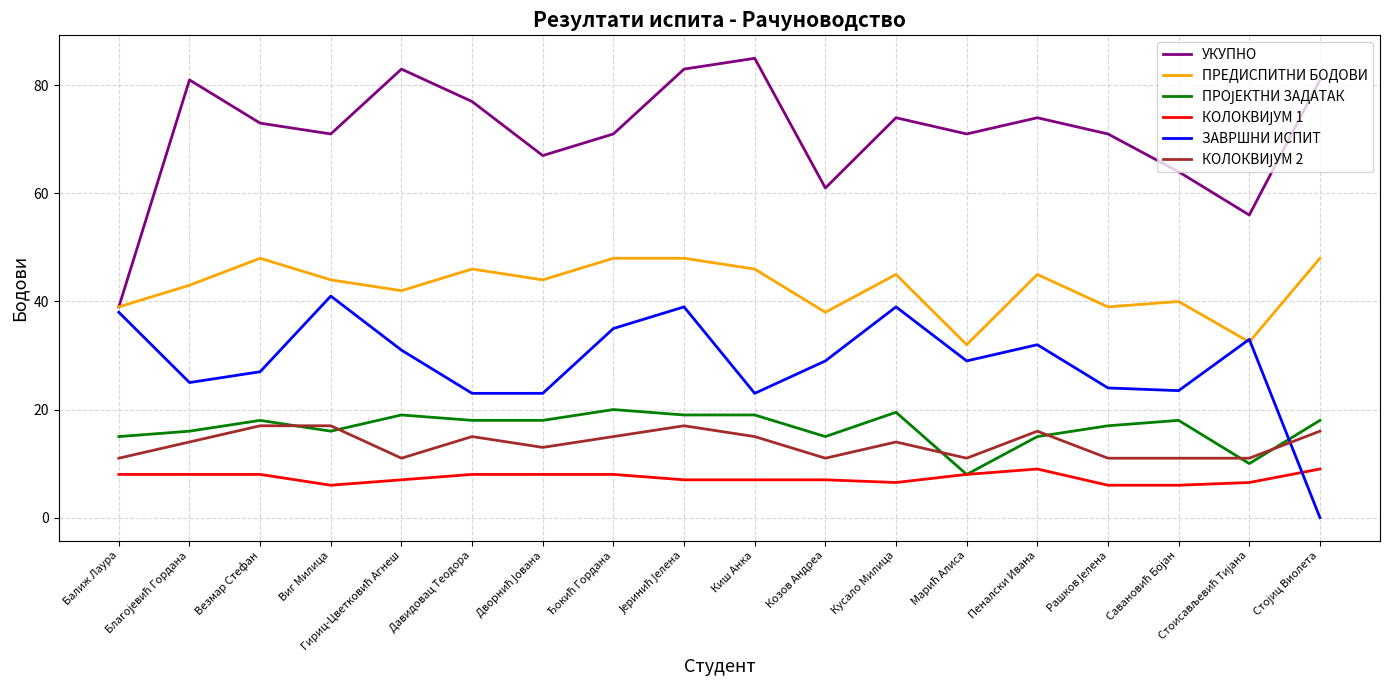

Does the chart have visible grid lines?

Yes